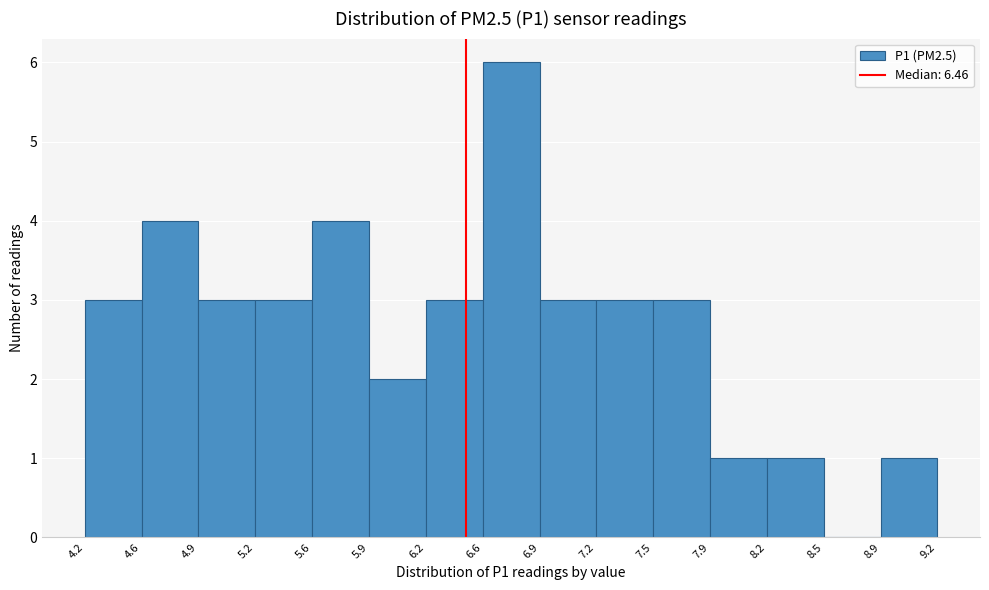

Reading left to right, list every bar in this chart as the range it spans on the x-axis followed by its height. The values are not printed on the chart, so give them approximately, as read against the axis.

4.2 to 4.6: 3
4.6 to 4.9: 4
4.9 to 5.2: 3
5.2 to 5.6: 3
5.6 to 5.9: 4
5.9 to 6.2: 2
6.2 to 6.6: 3
6.6 to 6.9: 6
6.9 to 7.2: 3
7.2 to 7.5: 3
7.5 to 7.9: 3
7.9 to 8.2: 1
8.2 to 8.5: 1
8.5 to 8.9: 0
8.9 to 9.2: 1